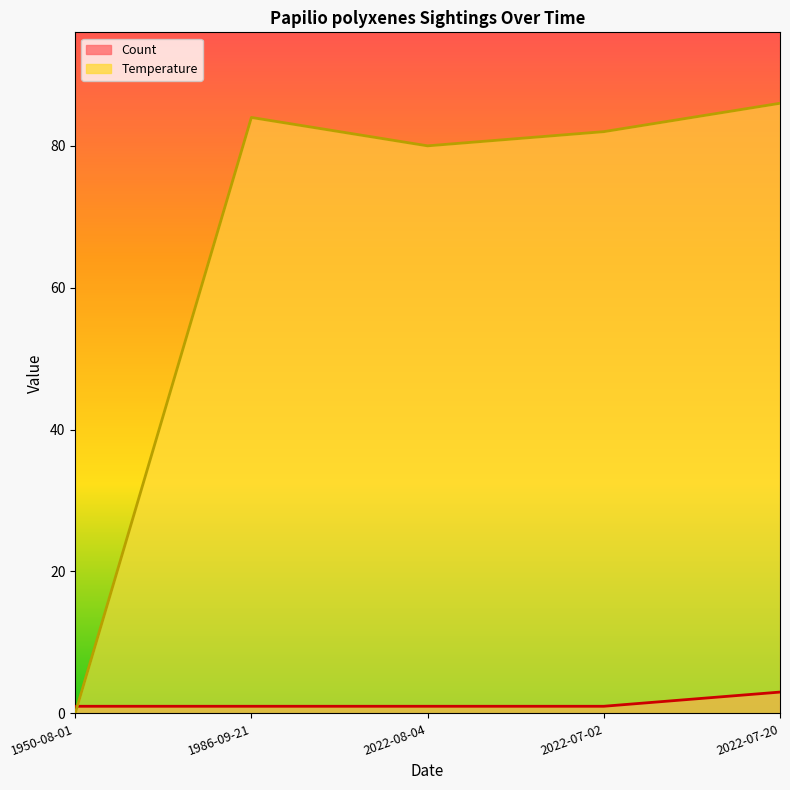

The Count series shows 1 at 1986-09-21. True or false?

True